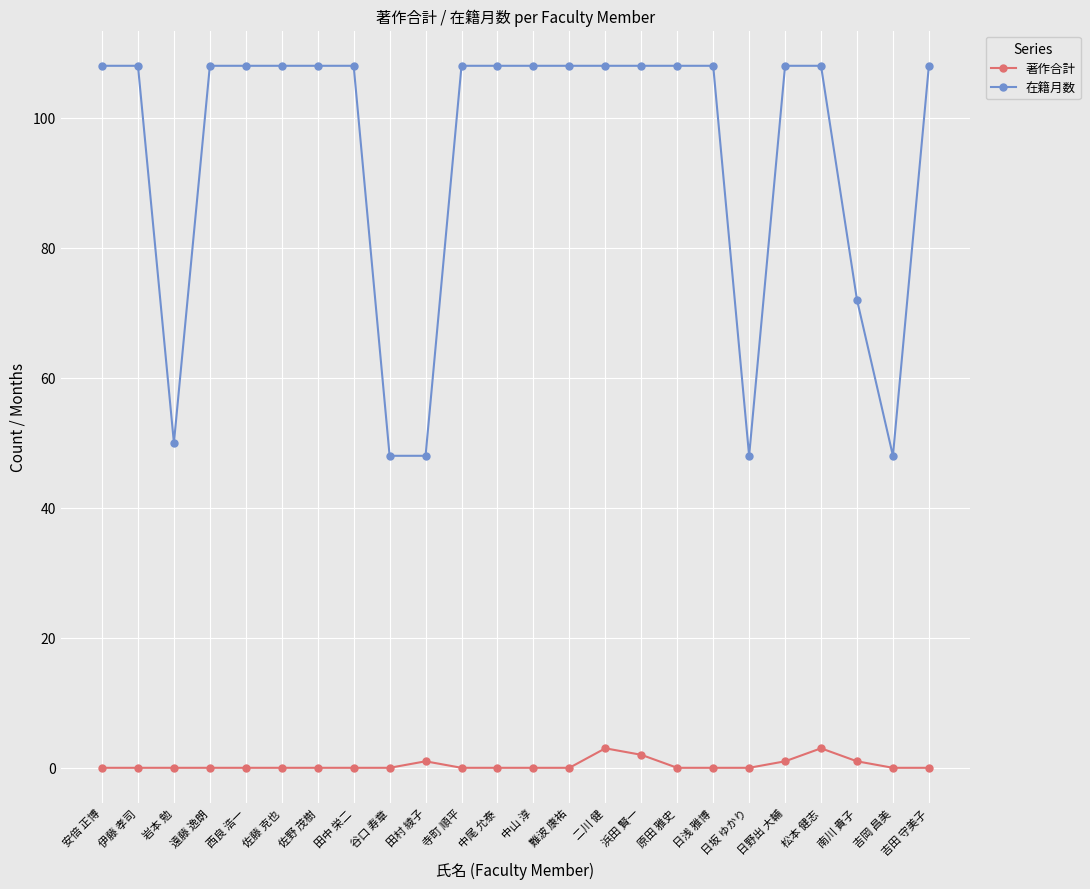

Which series has the largest range (max minus min)?

在籍月数